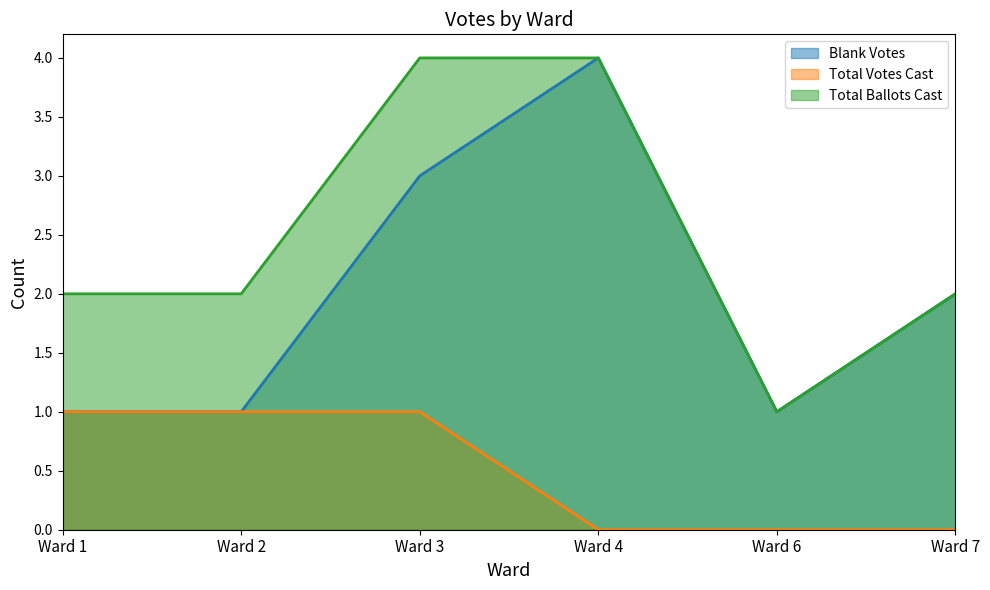

Is it true that Total Votes Cast equals 0 at Ward 7?

False